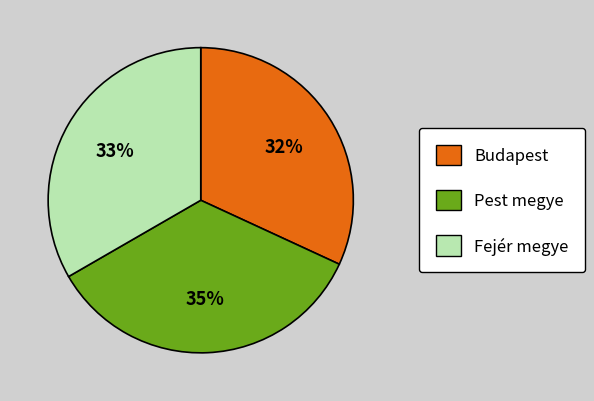

Does any single category account for the majority?

No